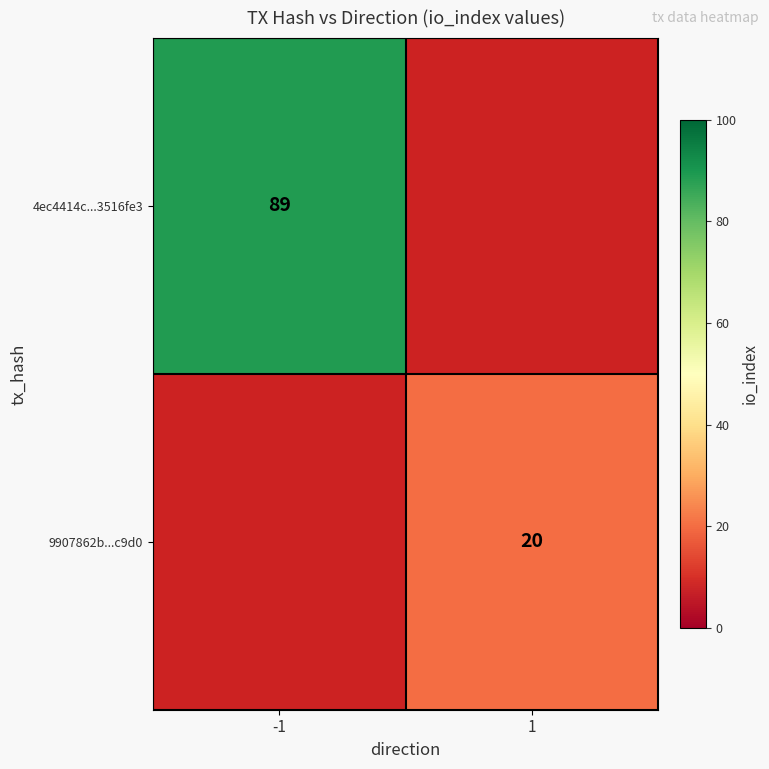

Is it true that 9907862b...c9d0 equals 31 at 1?

False